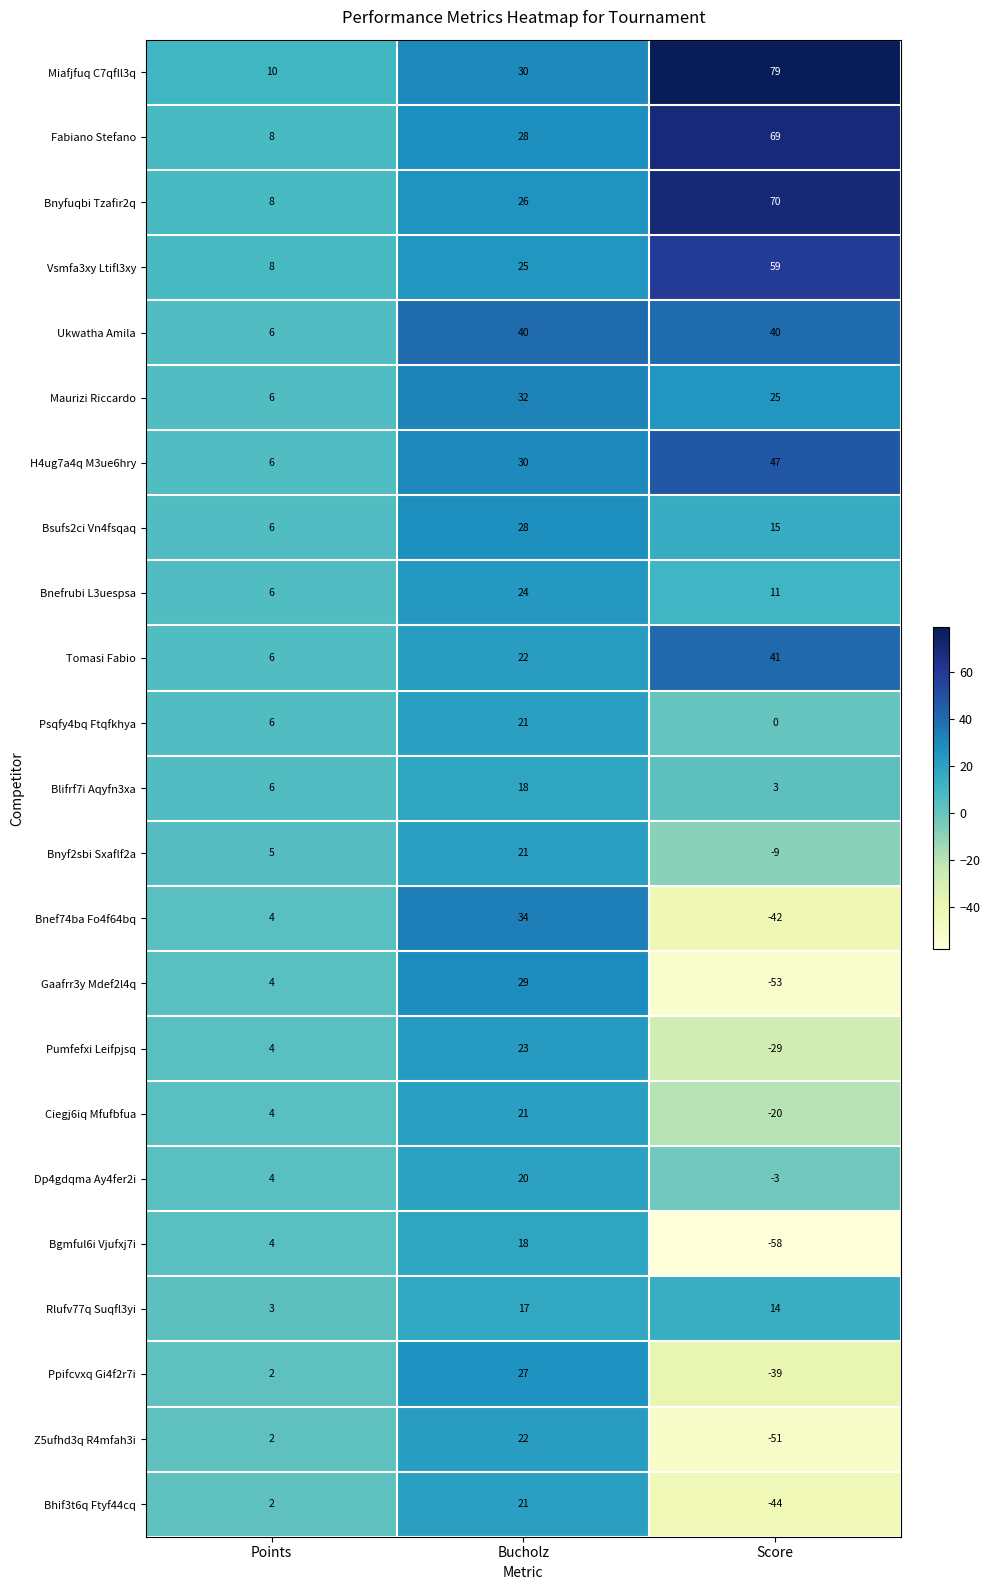

What is the highest value of the Maurizi Riccardo series?

32